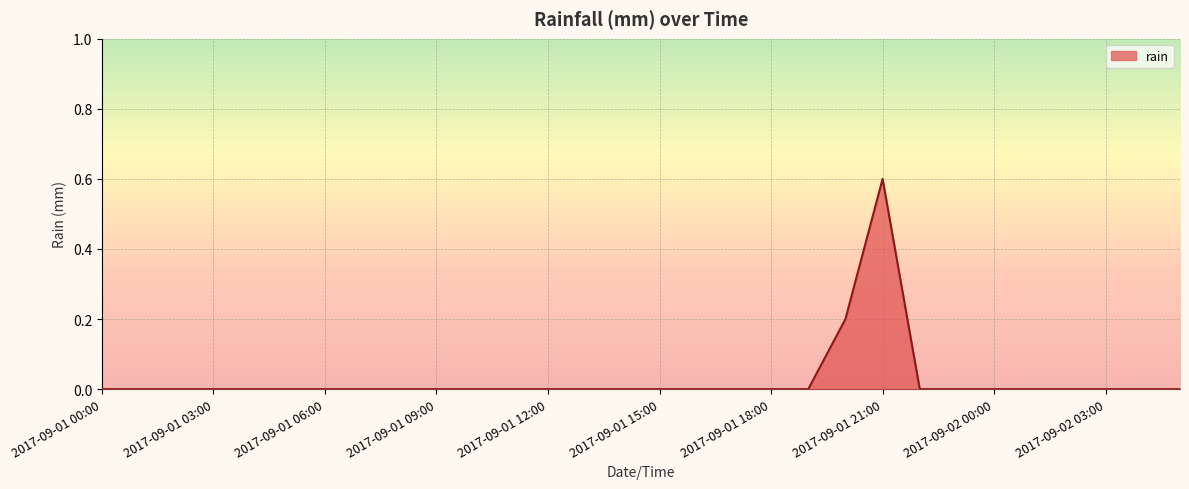

What is the difference between the maximum and minimum values?

0.6